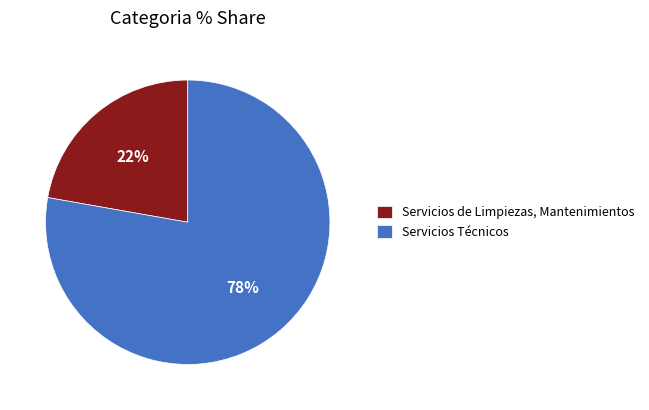

To the nearest percent, what portion does Servicios de Limpiezas, Mantenimientos represent?

22%